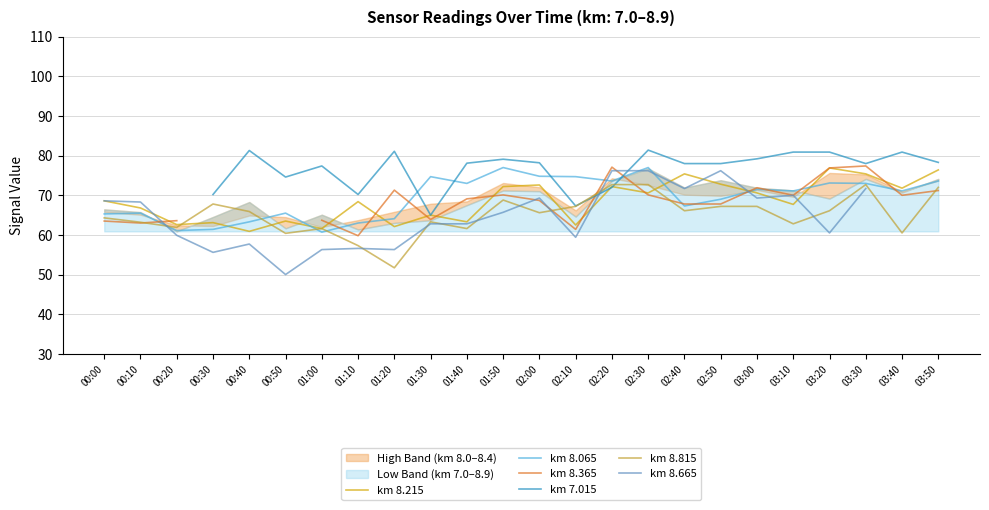

True or false: km 8.215 has a value of 22.3 at 02:30.

False